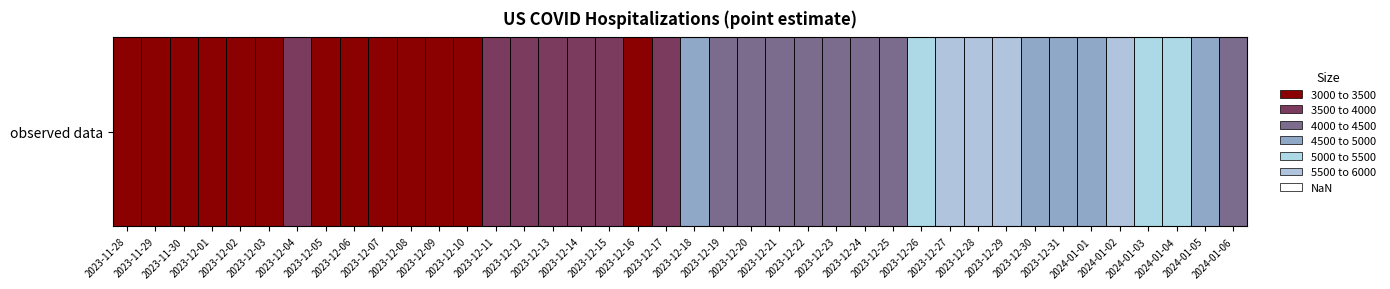

Reading left to right, transcribe all the data shown in this chart.

3465	3481	3380	3312	3102	3189	3746	3493	3348	3433	3392	3248	3308	3788	3725	3857	3740	3773	3468	3942	4648	4475	4451	4475	4165	4098	4225	4473	5334	5750	5832	5600	4855	4843	4993	5500	5280	5060	4807	4228